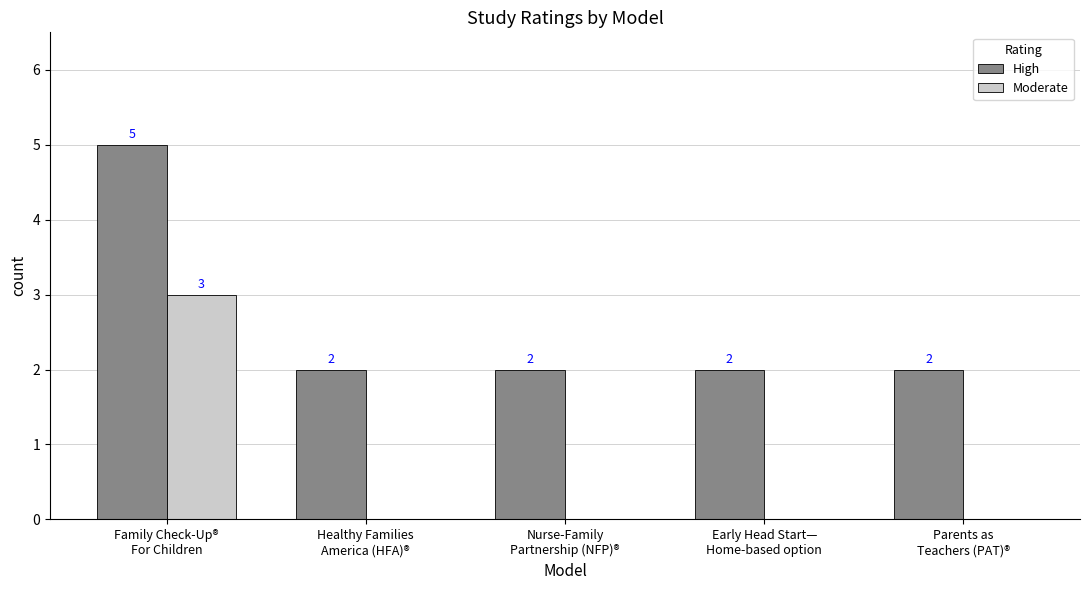

Which series has the largest total across all categories?

High